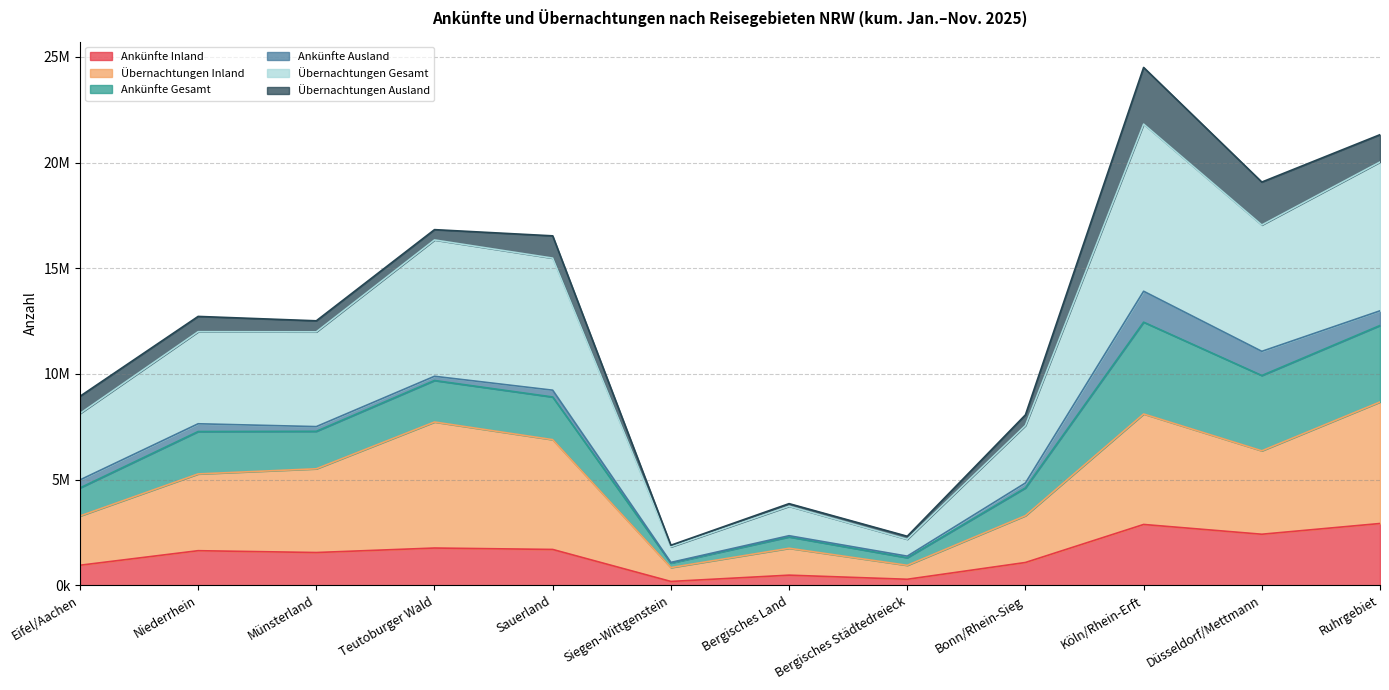

What are all the series names shown in the legend?

Ankünfte Inland, Übernachtungen Inland, Ankünfte Gesamt, Ankünfte Ausland, Übernachtungen Gesamt, Übernachtungen Ausland